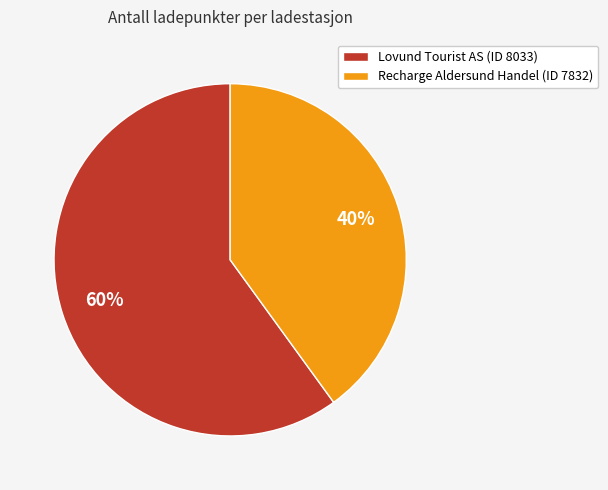

Which has a higher value, Recharge Aldersund Handel (ID 7832) or Lovund Tourist AS (ID 8033)?

Lovund Tourist AS (ID 8033)